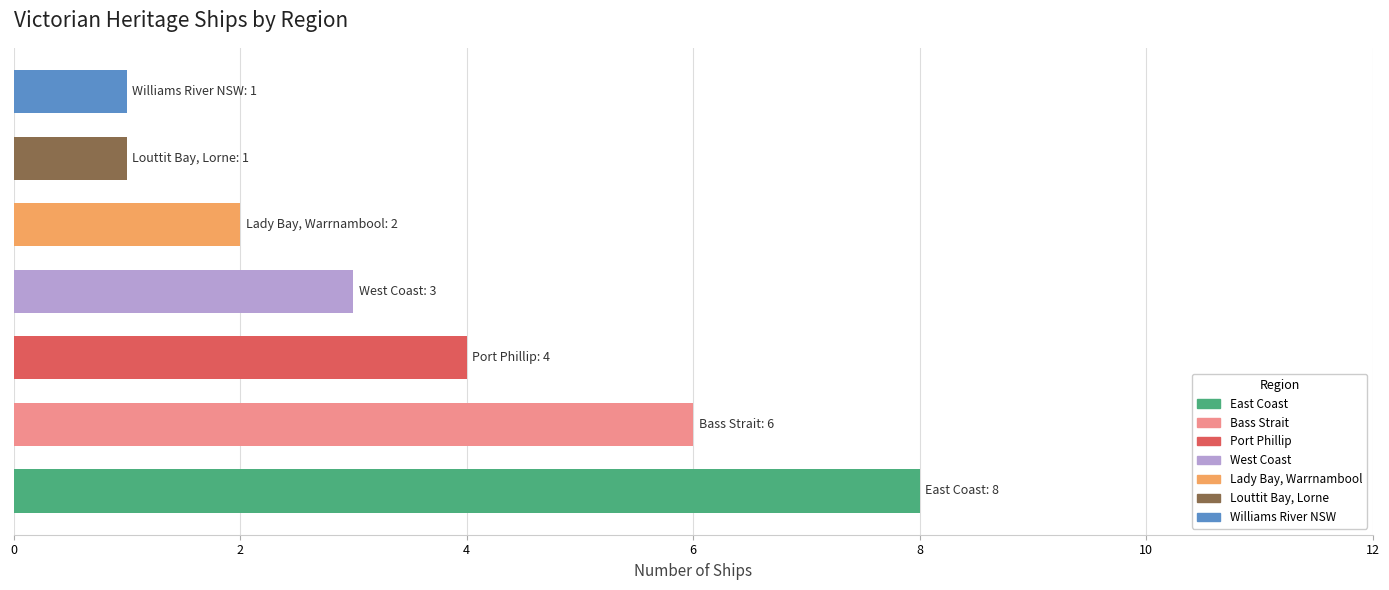

What is the difference between the maximum and minimum values?

7